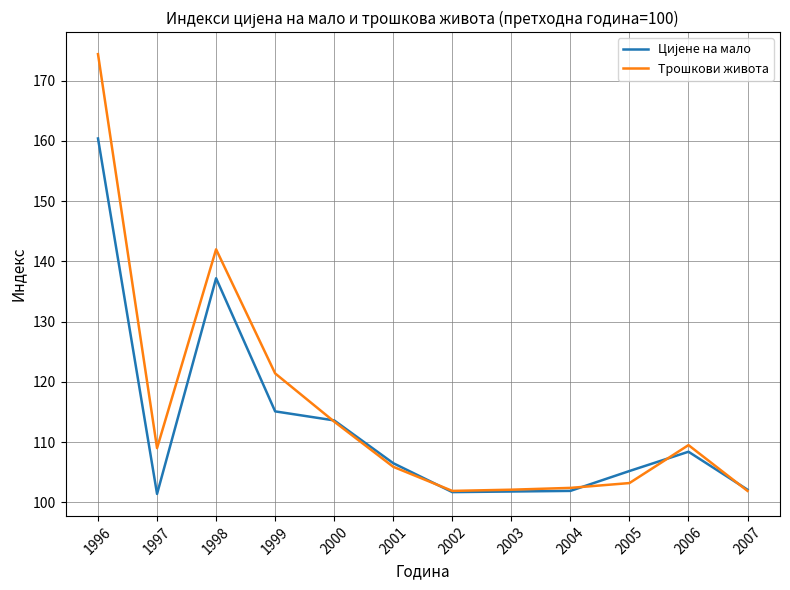

What is the spread (max minus min) of values at 1996?

14.0